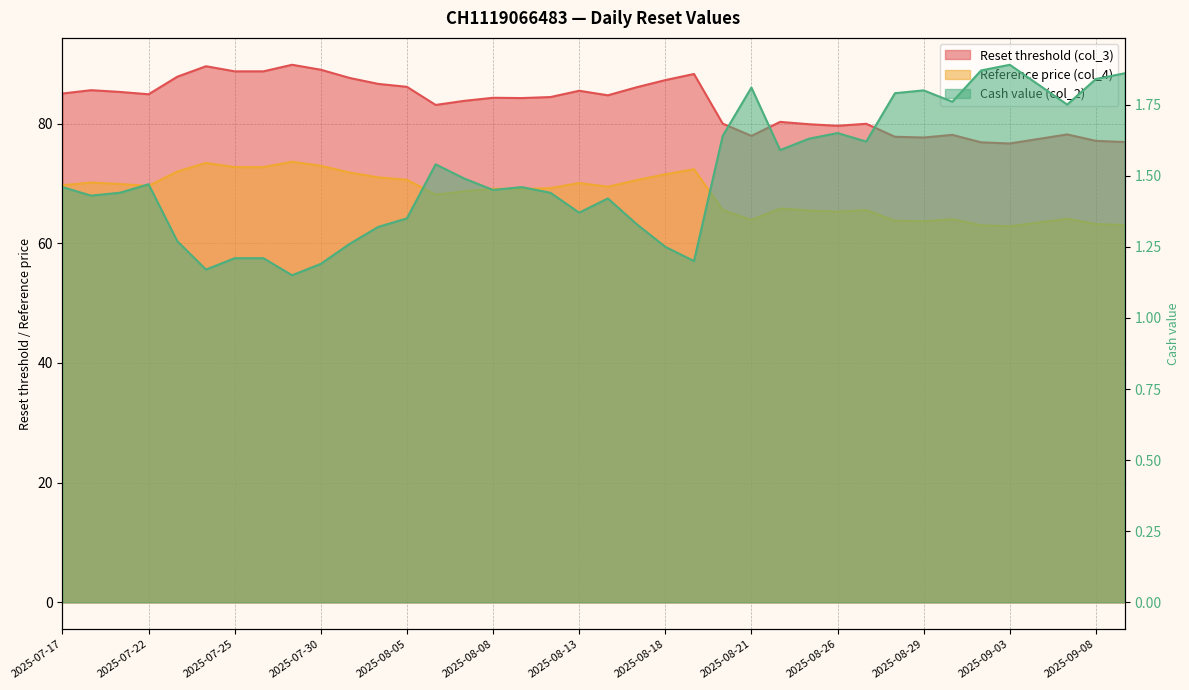

At which category does Cash value (col_2) reach its first local peak?

2025-07-22